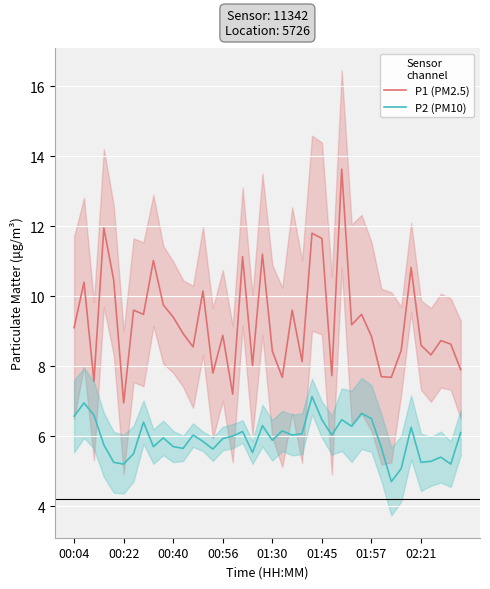

How many data points in P1 (PM2.5) are less than 8?

9